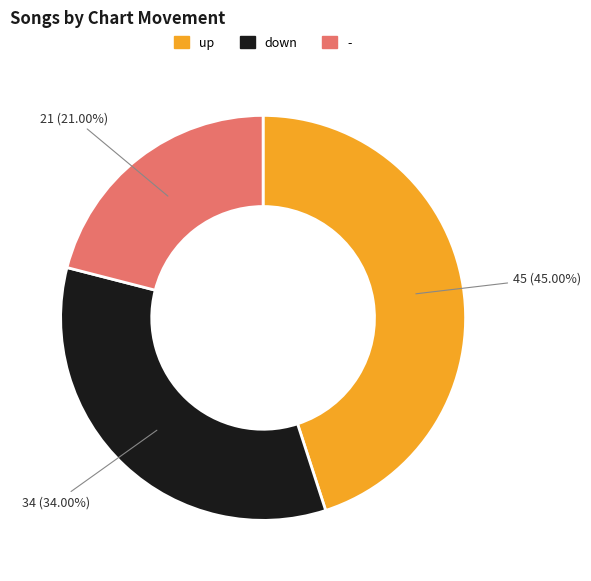

Approximately how many times larger is the value at up compared to -?

2.1